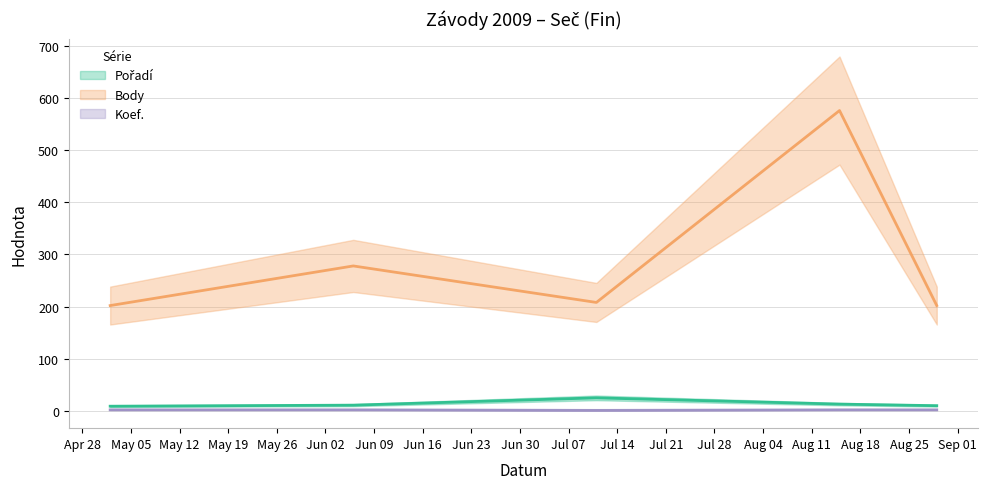

Rank the categories by Pořadí value from lowest to highest.

2009-05-02, 2009-08-29, 2009-06-06, 2009-08-15, 2009-07-11